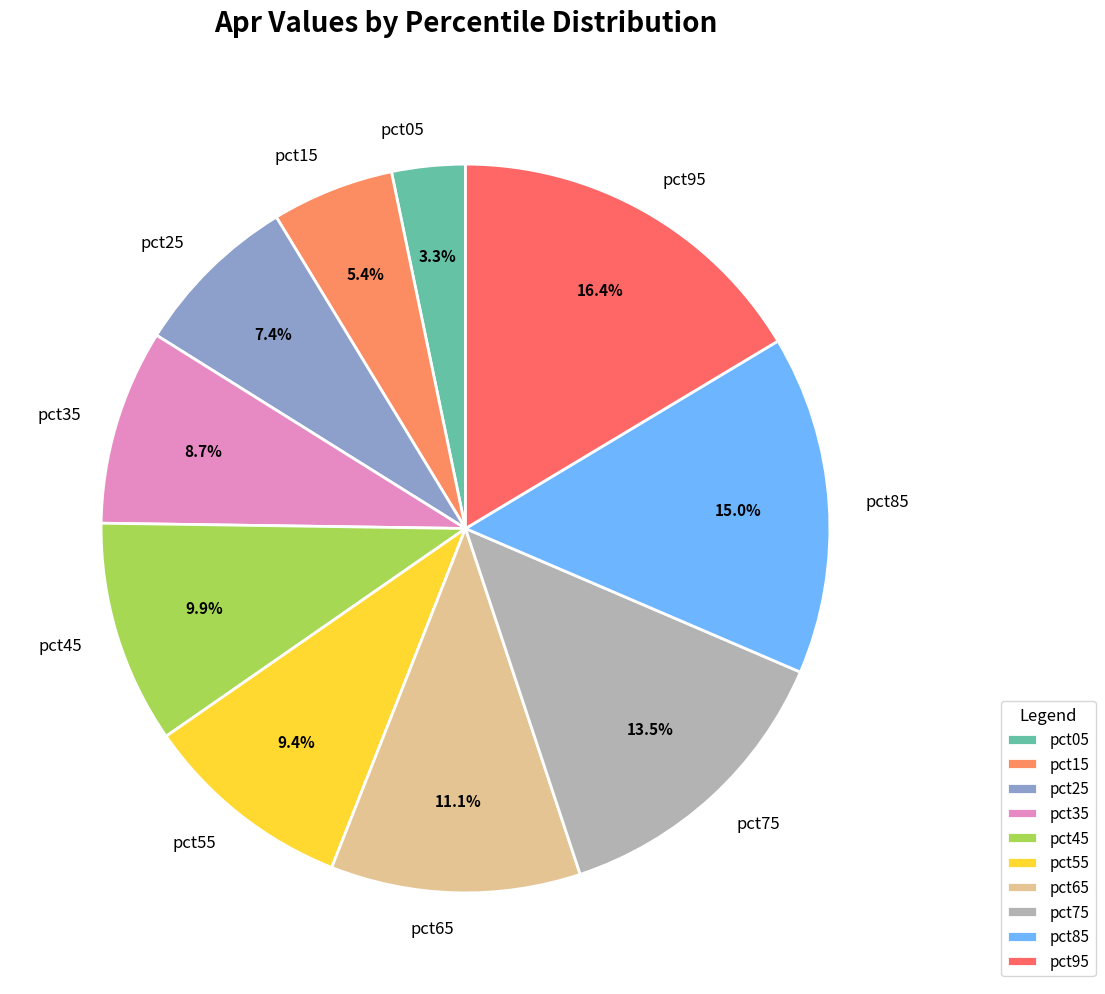

To the nearest percent, what portion does pct25 represent?

7%